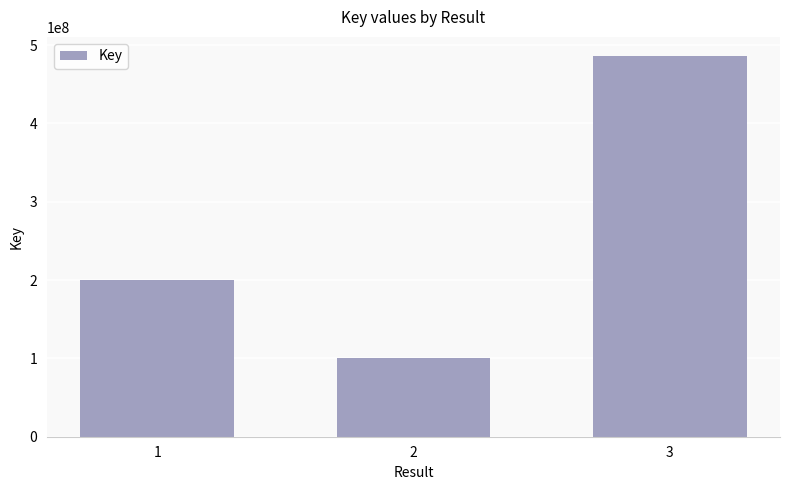

What is the value of the 2nd bar from the left?

100768335